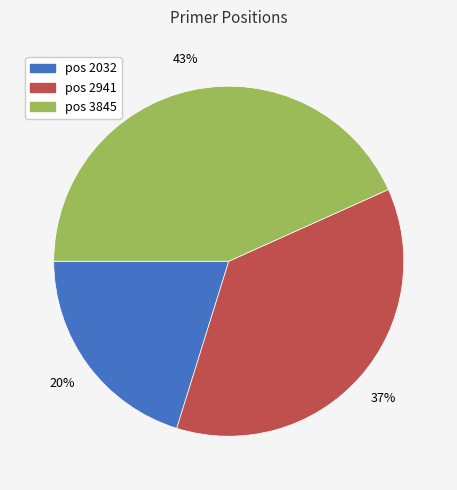

To the nearest percent, what is the difference between the largest and smallest slice percentages?

23%